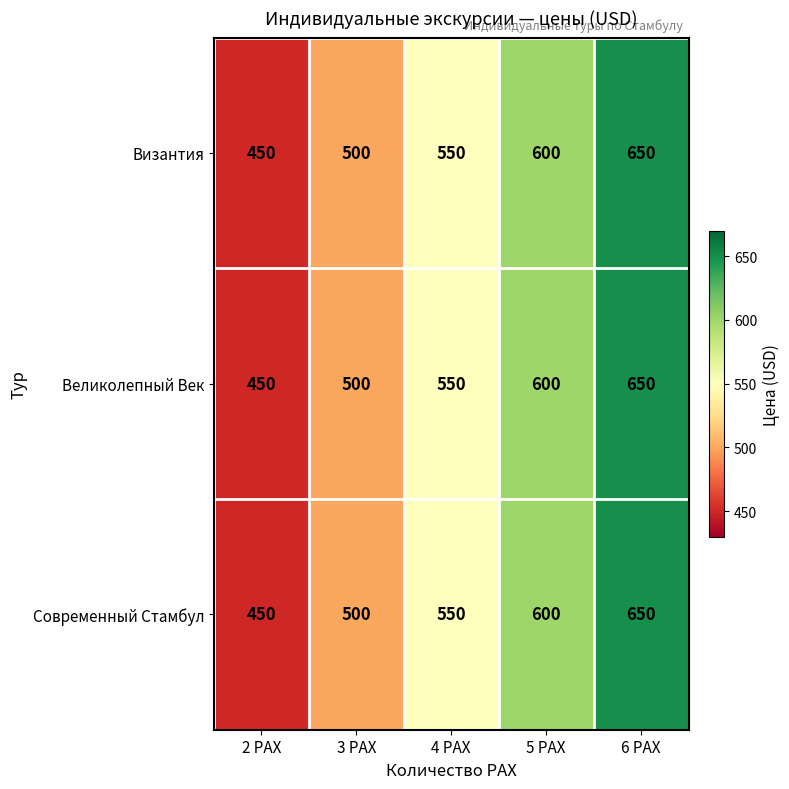

Rank the categories by Современный Стамбул value from highest to lowest.

6 PAX, 5 PAX, 4 PAX, 3 PAX, 2 PAX